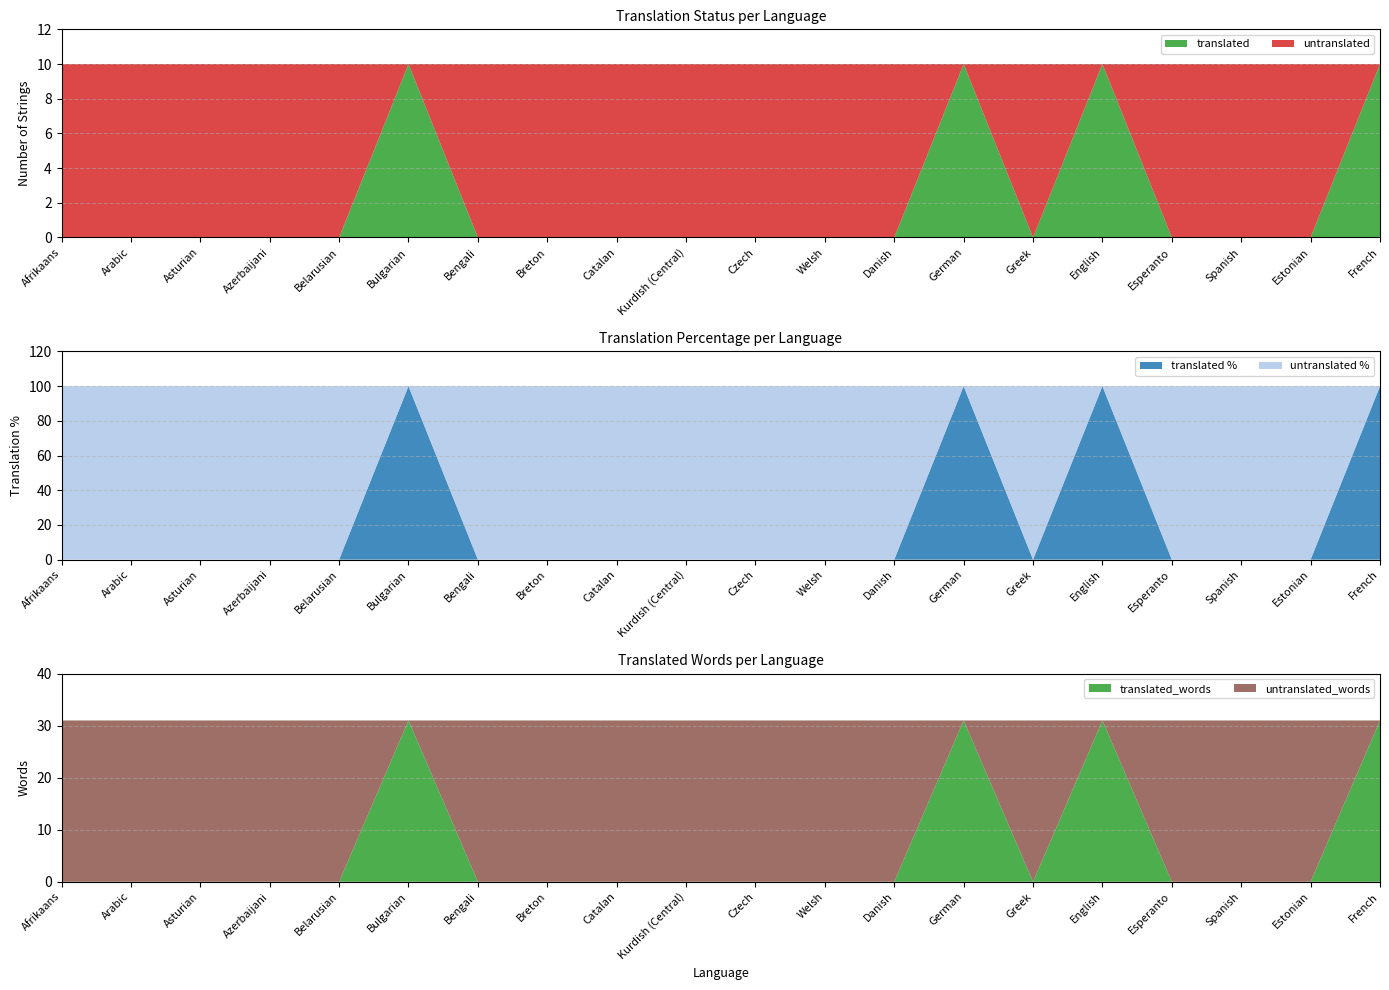

True or false: translated has a value of 6 at Bulgarian.

False